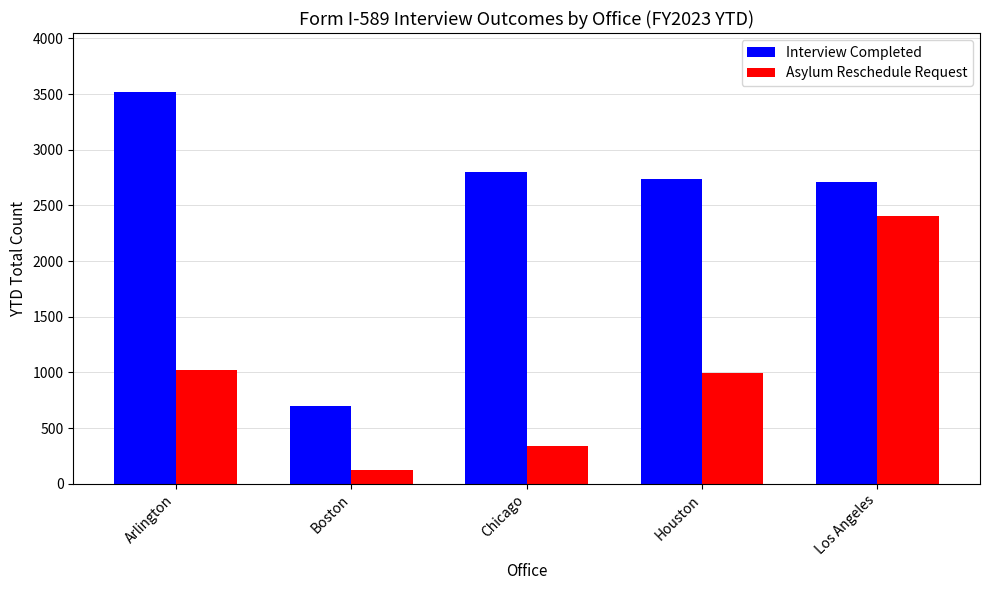

How many values in the Interview Completed series are below 2741?

2